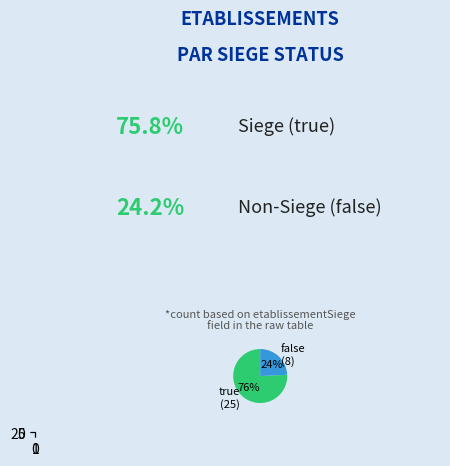

Combined, do false and true account for over 50%?

Yes